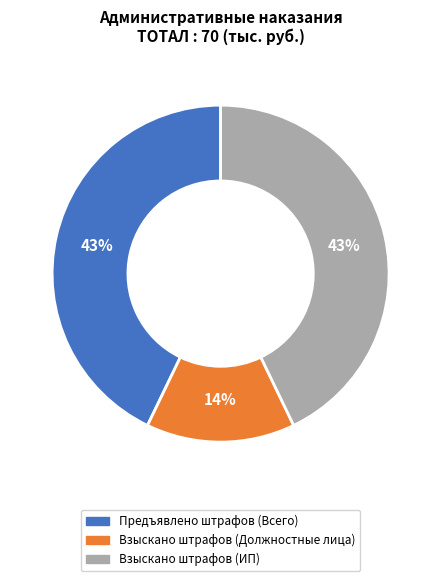

How many segments does this pie chart have?

3